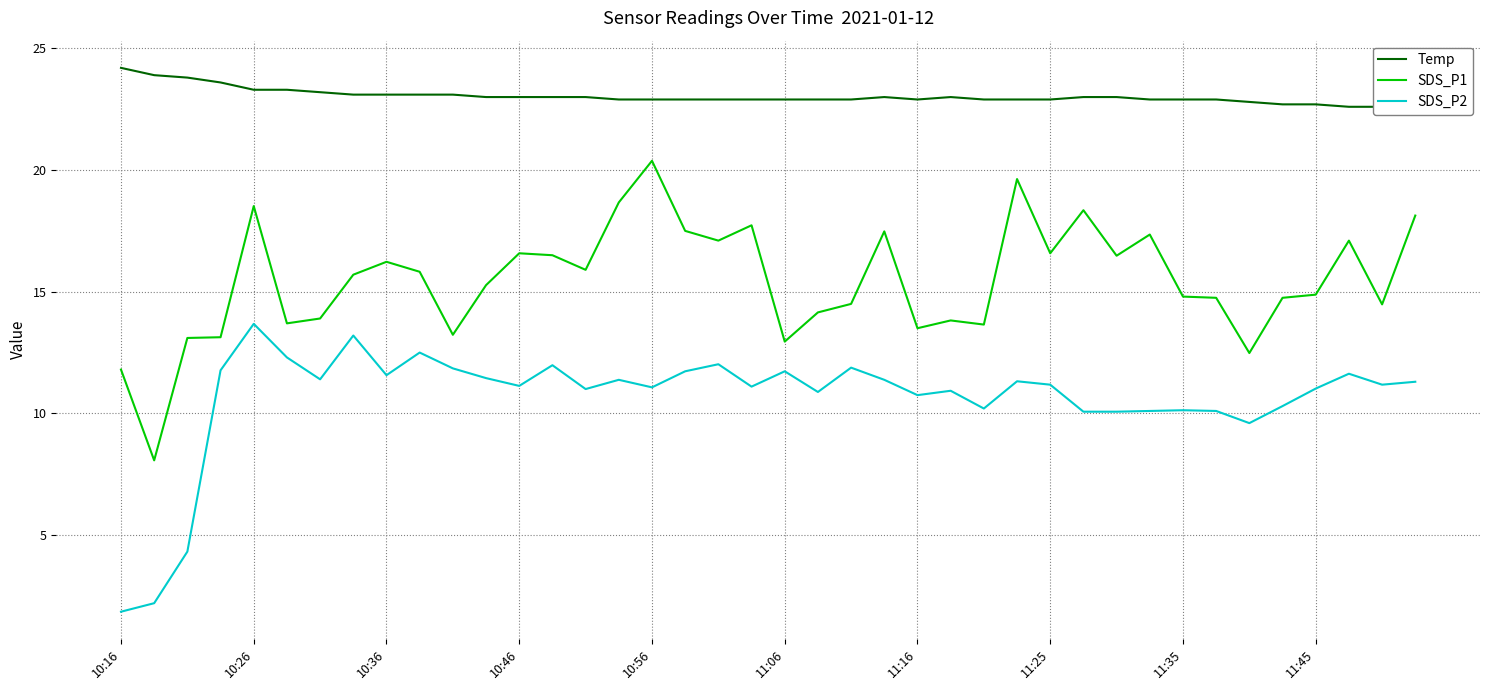

True or false: SDS_P1 and SDS_P2 cross at least once.

False